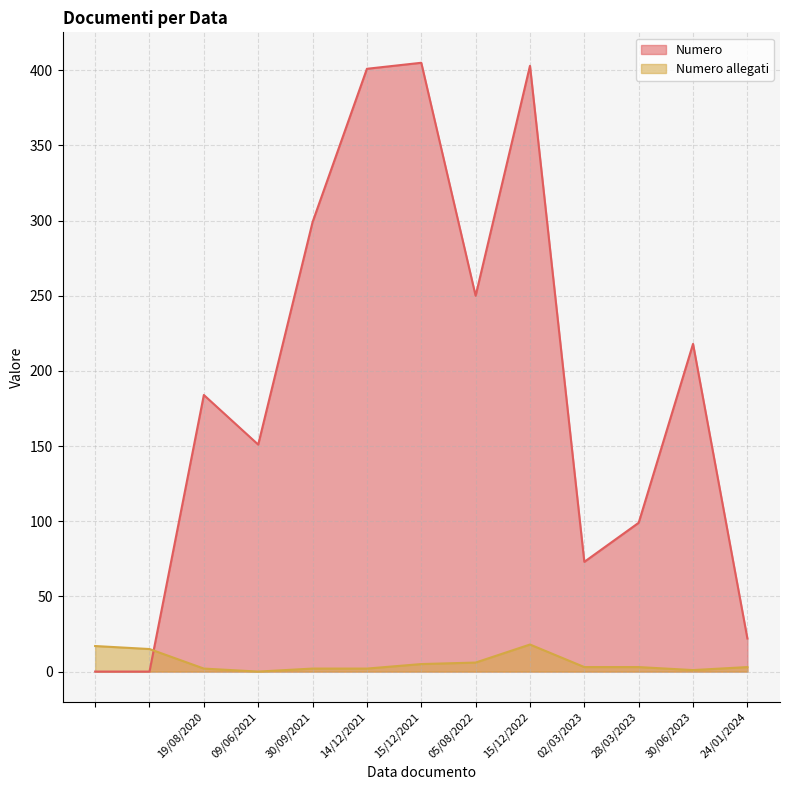

In Numero allegati, how many points are lower than both neighbors (excluding endpoints)?

2